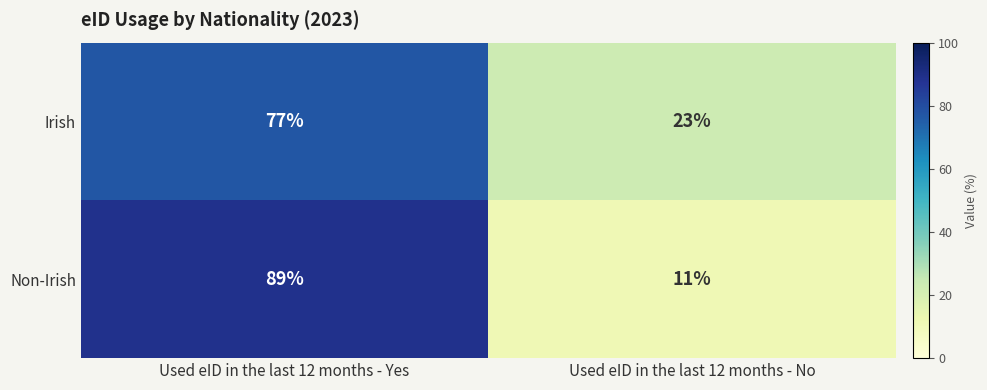

Rank the series at Used eID in the last 12 months - Yes from highest to lowest value.

Non-Irish, Irish